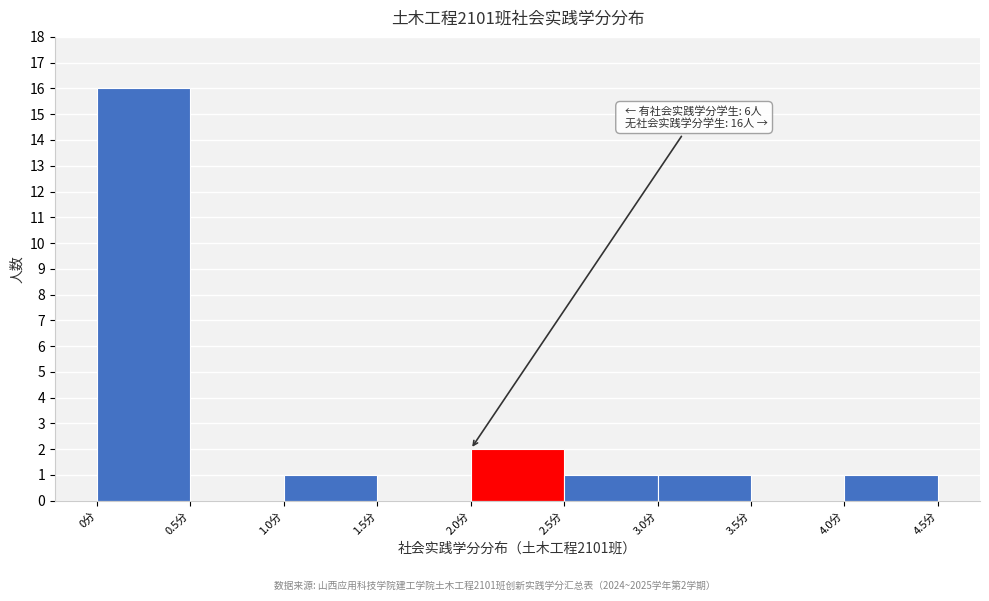

Over which range of the x-axis is the bar tallest?

0.0 to 0.5